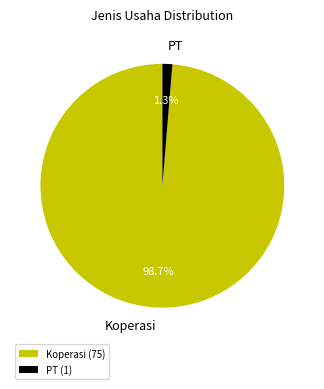

Combined, do Koperasi and PT account for over 50%?

Yes